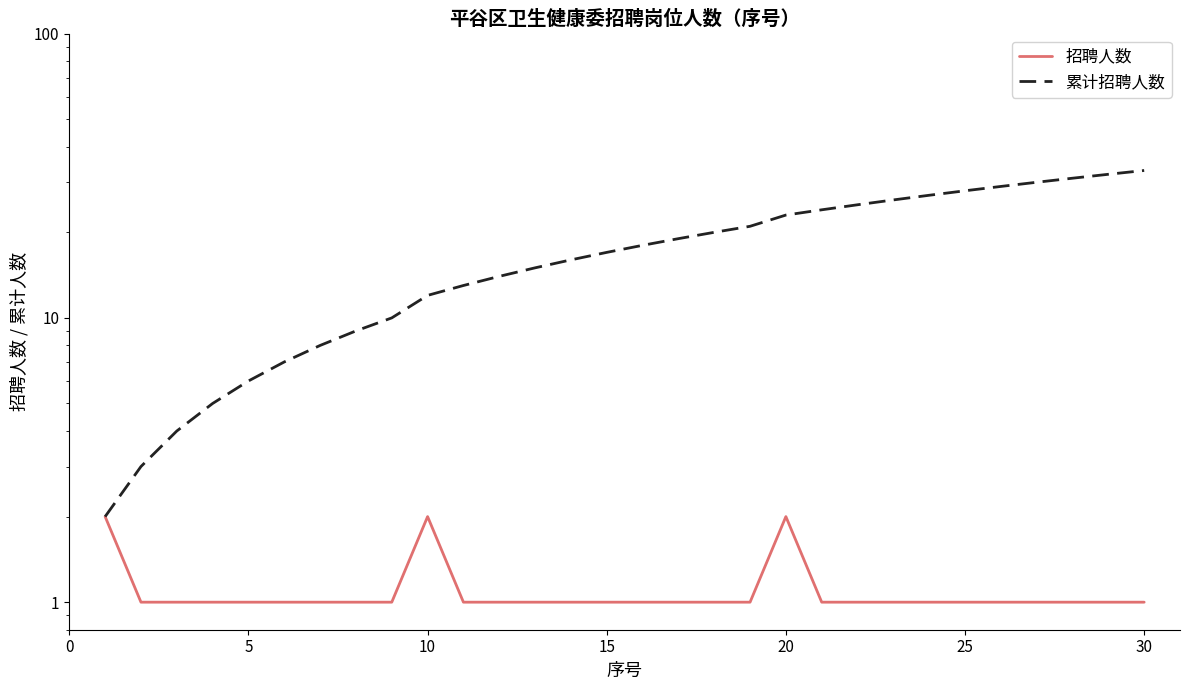

Reading left to right, what are all the values shown in this chart?

招聘人数: 2	1	1	1	1	1	1	1	1	2	1	1	1	1	1	1	1	1	1	2	1	1	1	1	1	1	1	1	1	1
累计招聘人数: 2	3	4	5	6	7	8	9	10	12	13	14	15	16	17	18	19	20	21	23	24	25	26	27	28	29	30	31	32	33